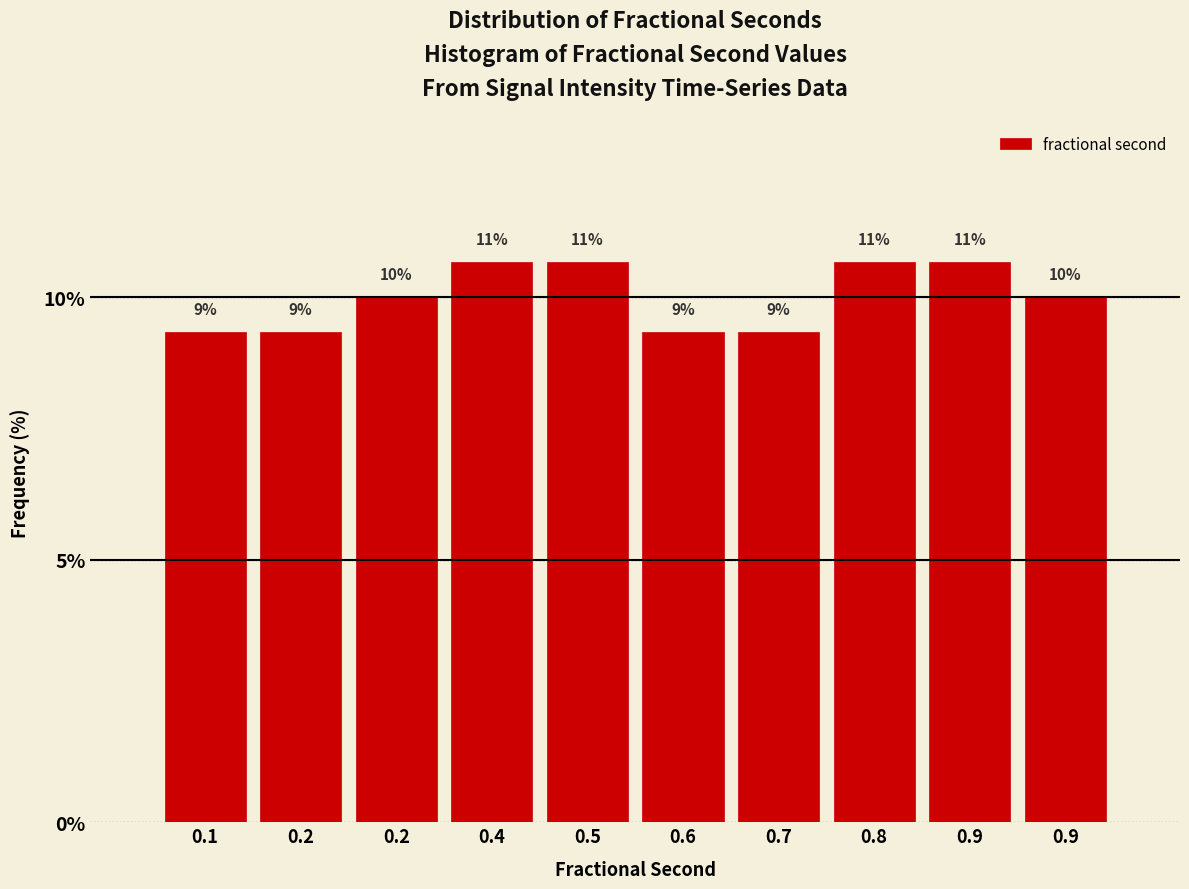

Does the chart contain any negative values?

No